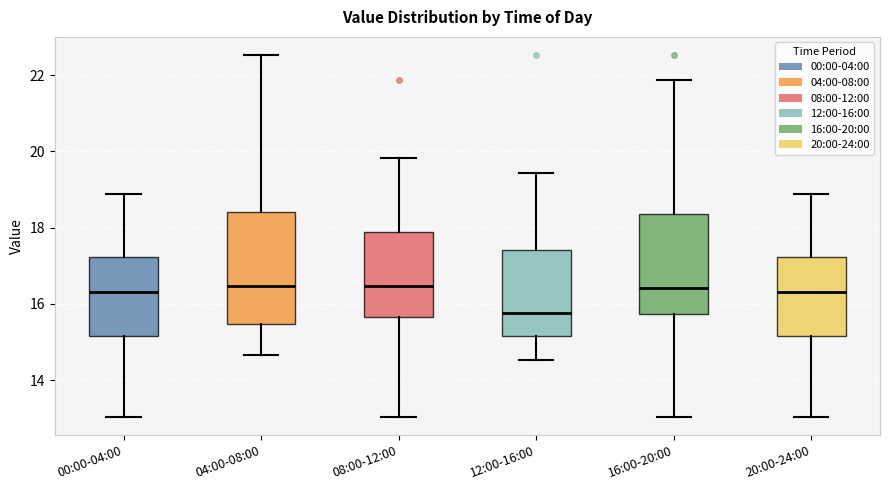

Which box is the tallest, from its lower edge to its upper edge?

04:00-08:00